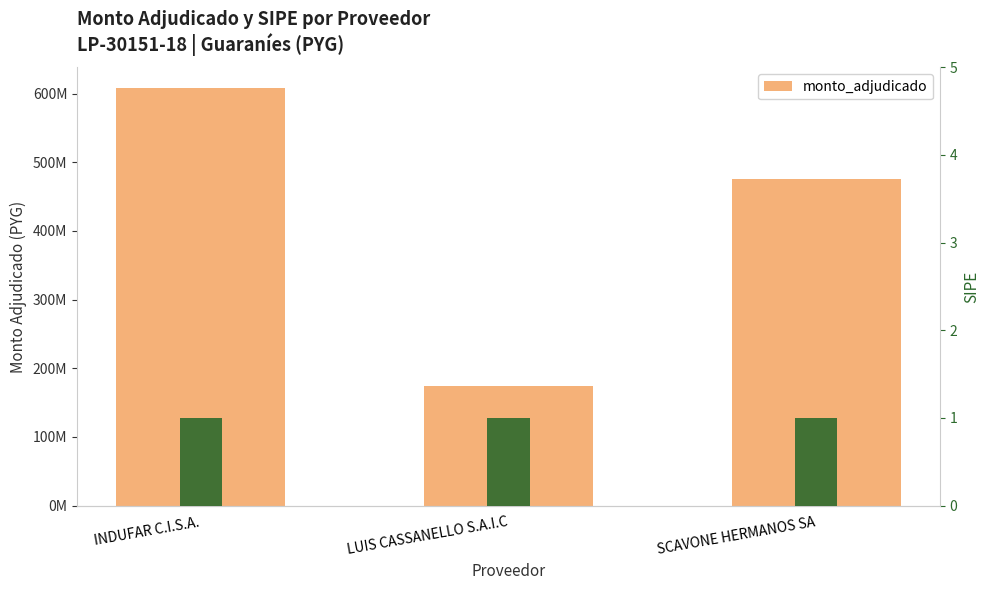

The chart shows a value of 608041500 at INDUFAR C.I.S.A.. True or false?

True